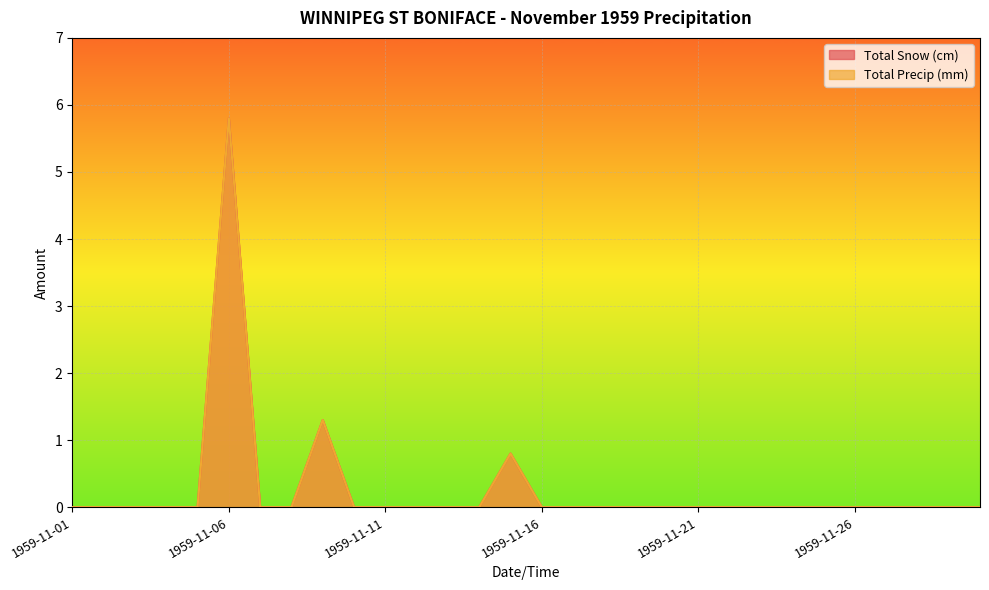

Count the number of categories in the chart.

30